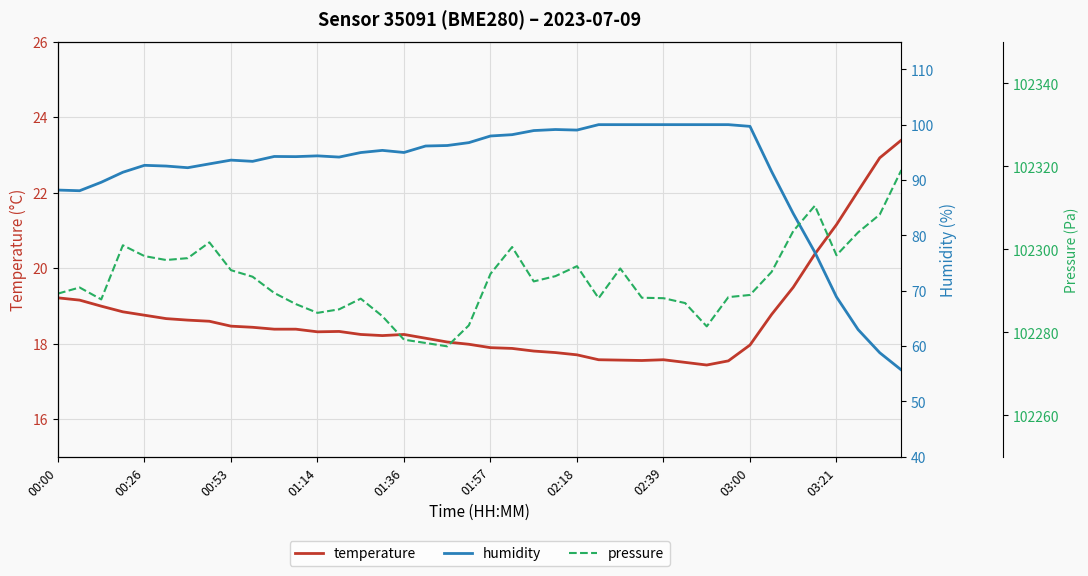

What is the sum of the temperature values at 17 and 18?

36.2